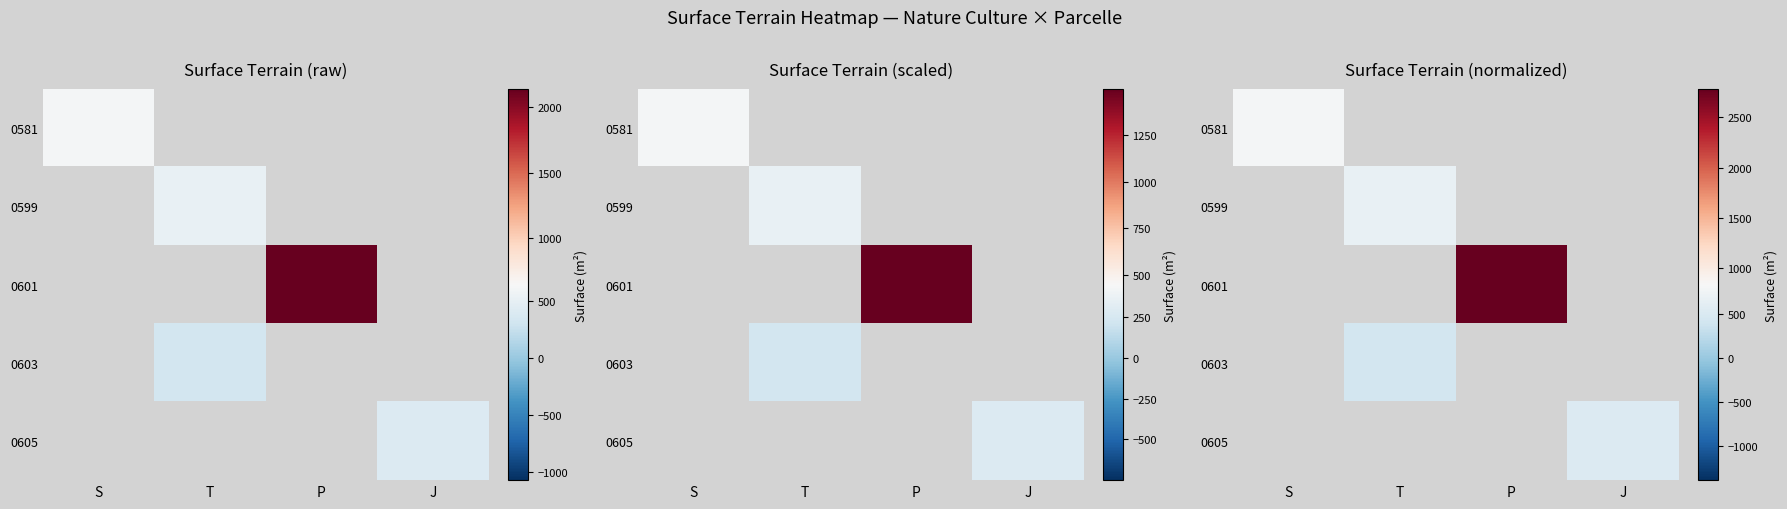

What is the smallest value displayed?

432.9